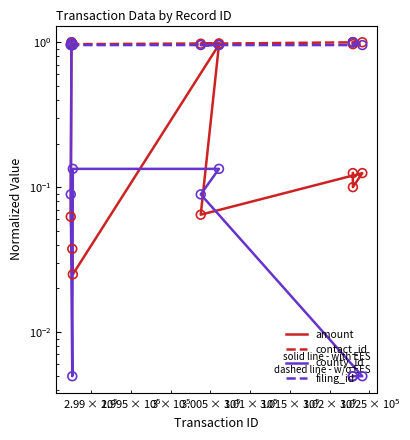

Which series contains the lowest Y value?

county_id